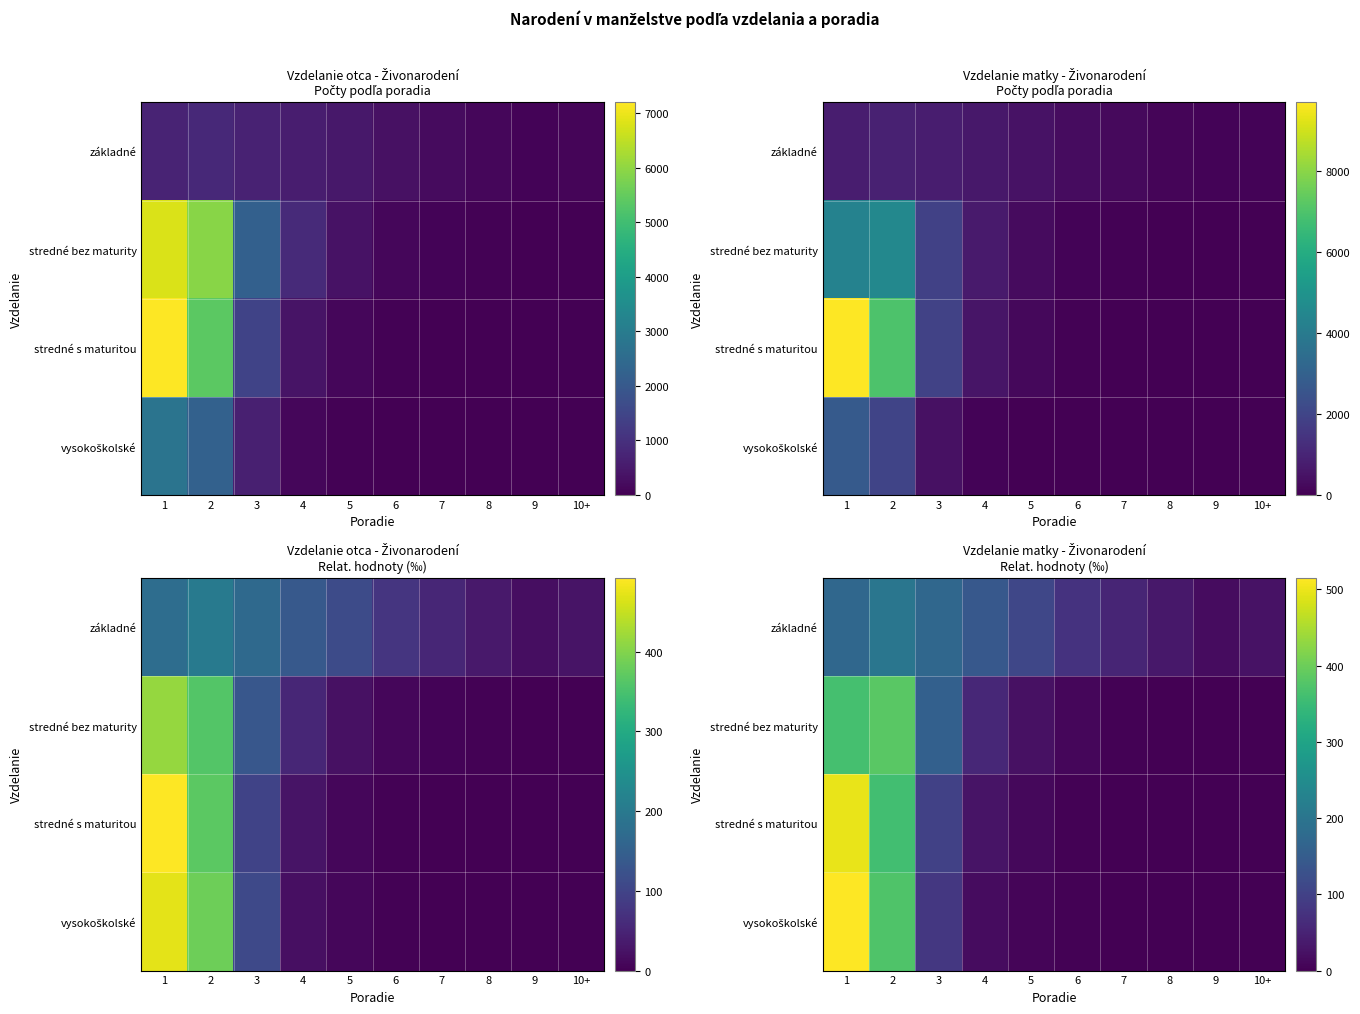

Which has a higher value, 7 or 5?

5